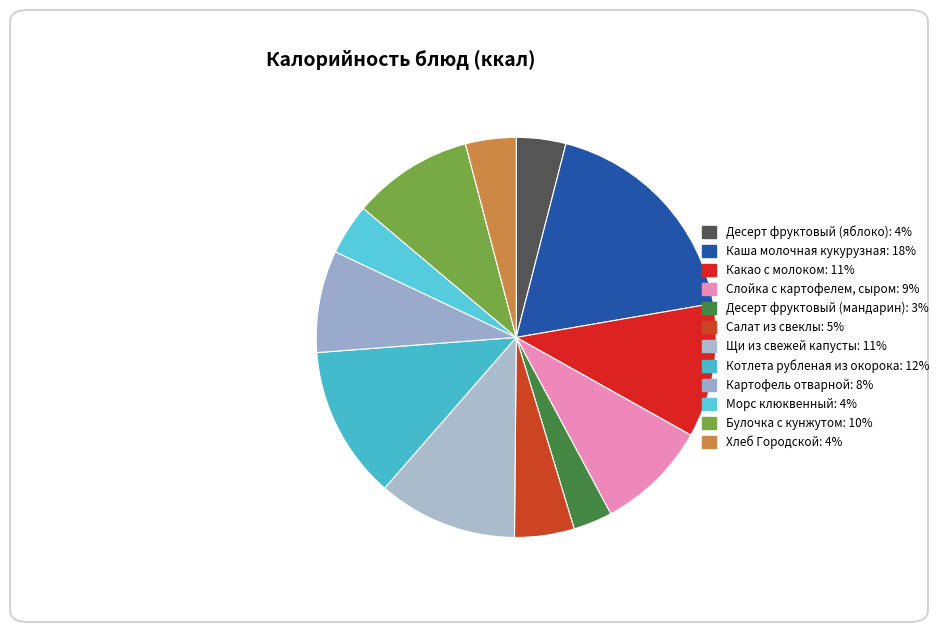

Approximately how many times larger is the value at Слойка с картофелем, сыром compared to Картофель отварной?

1.1